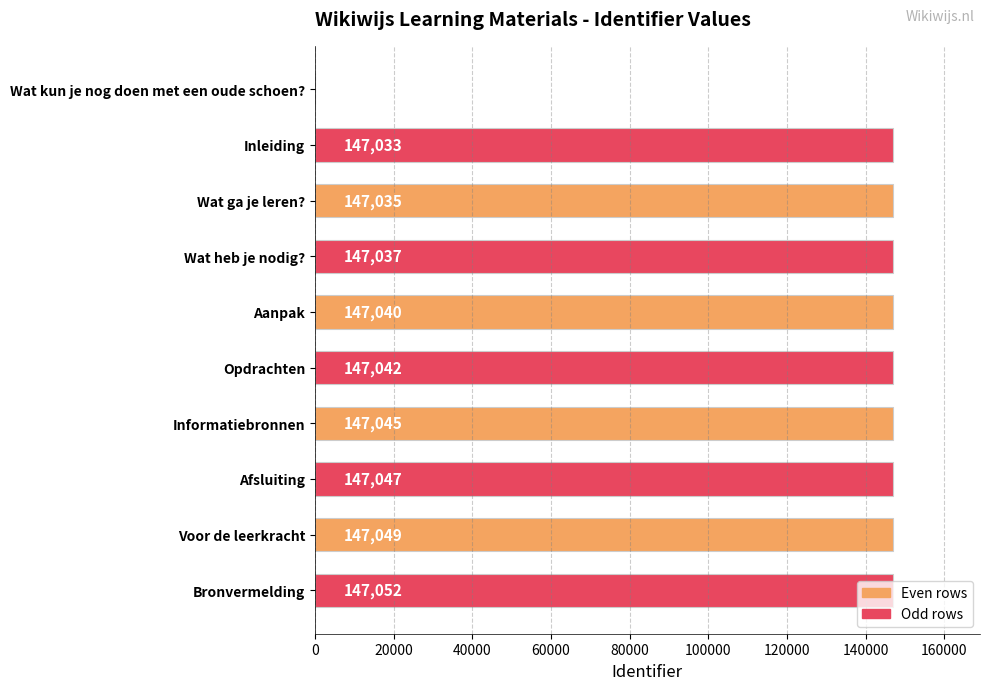

Which has a higher value, Voor de leerkracht or Inleiding?

Voor de leerkracht